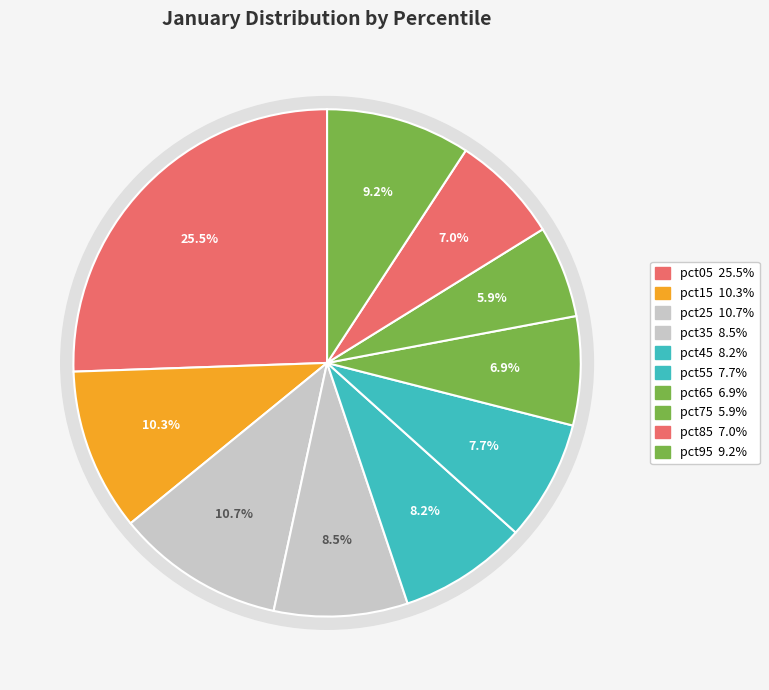

The pct35 slice represents 1% of the pie. True or false?

False